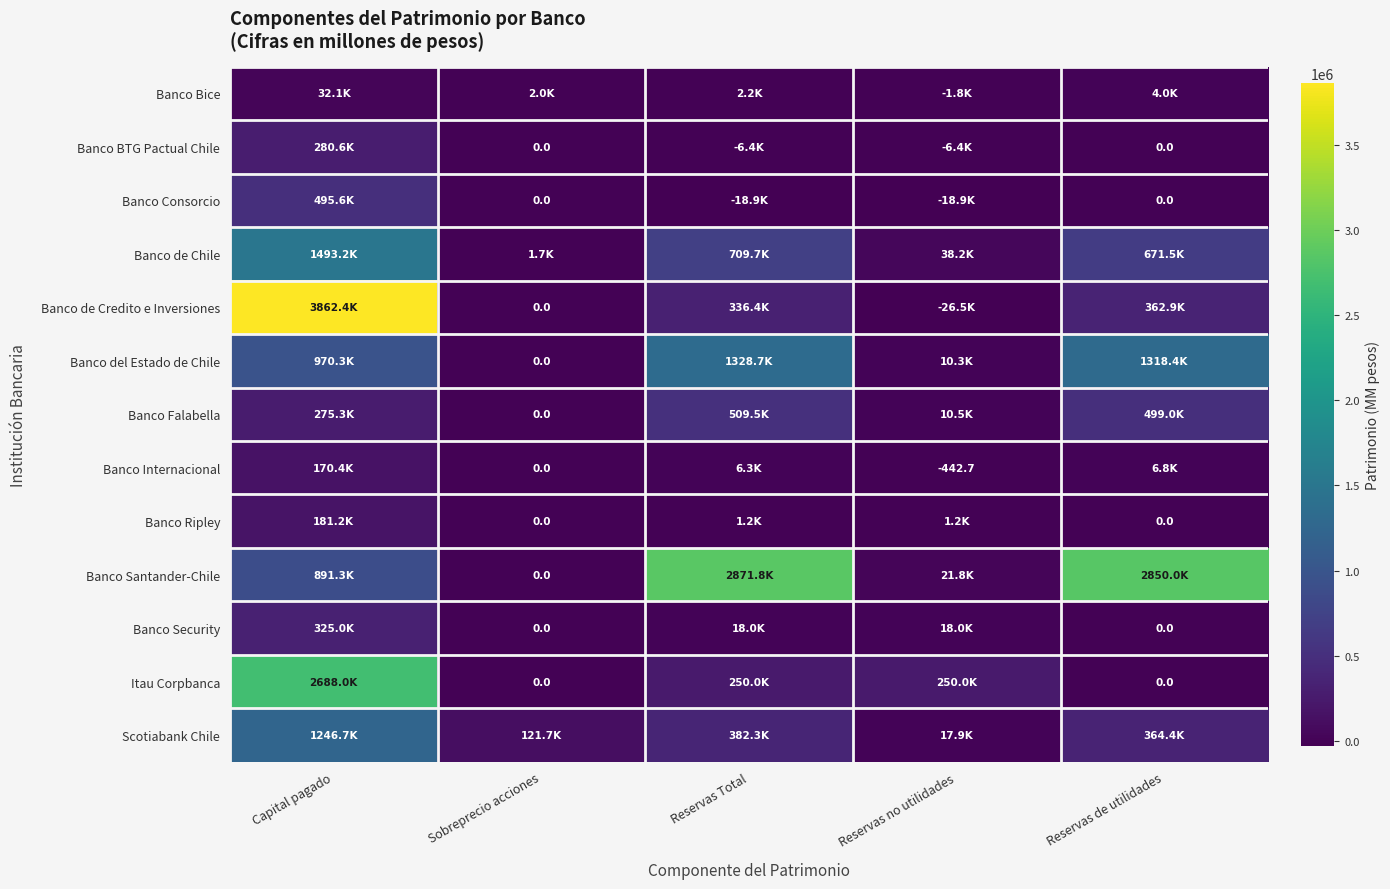

What is the average value of the Banco Ripley series?

36721.1